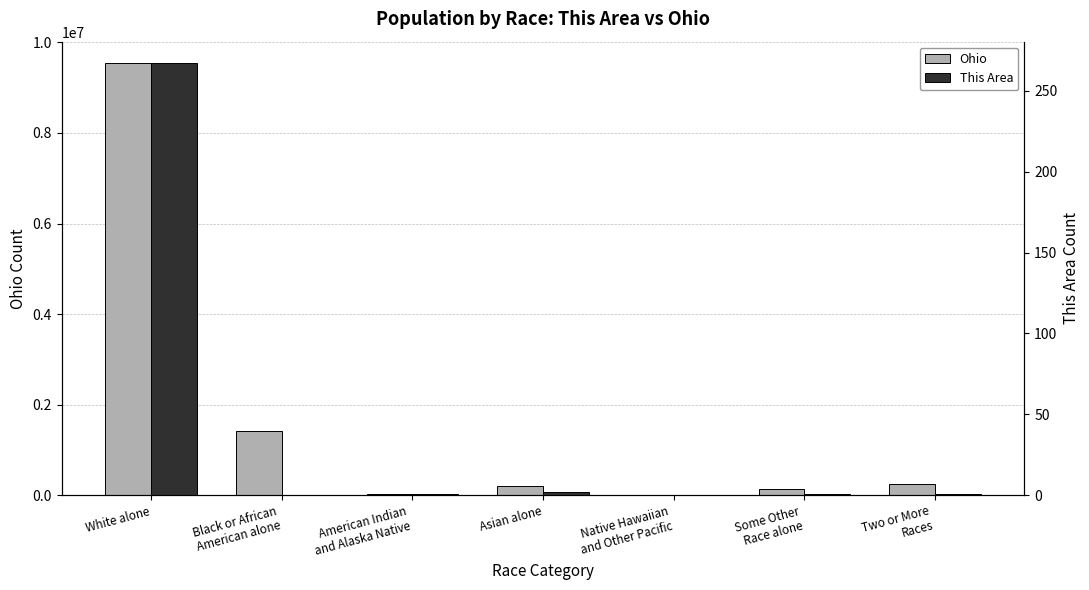

What position from the right is White alone?

7